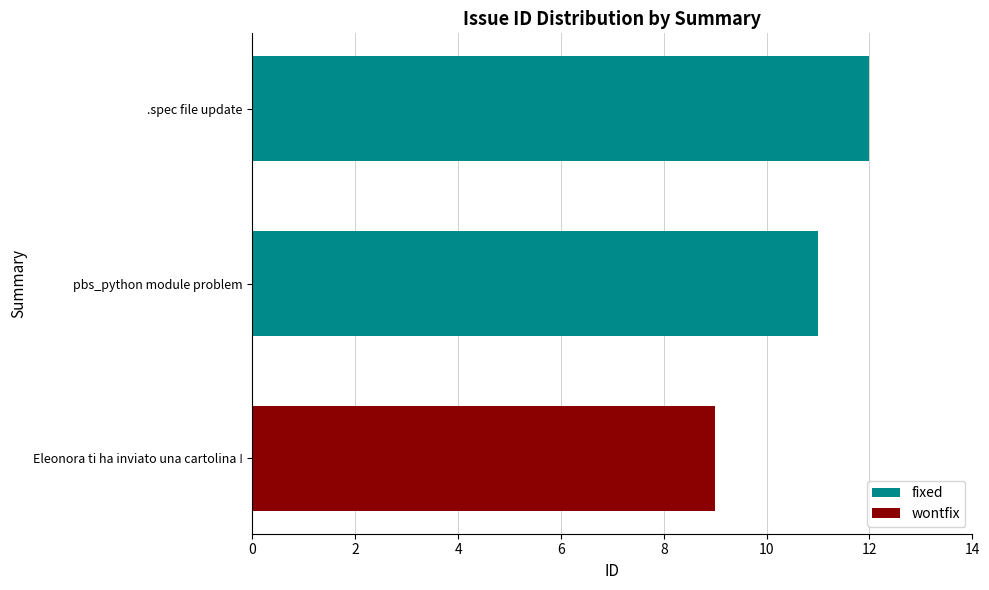

The value at pbs_python module problem is 7. True or false?

False